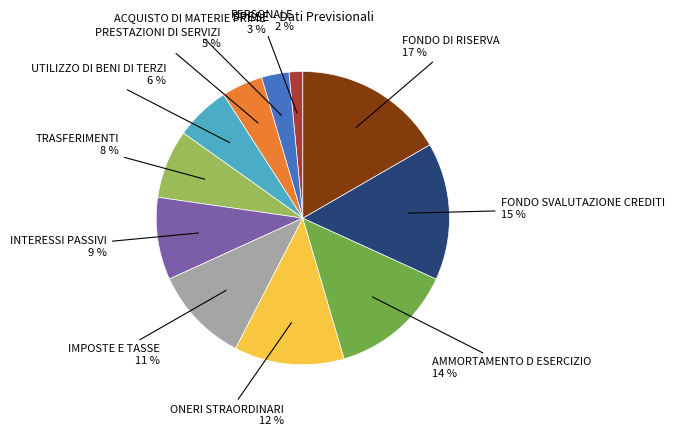

Is there any slice that represents more than half of the pie?

No